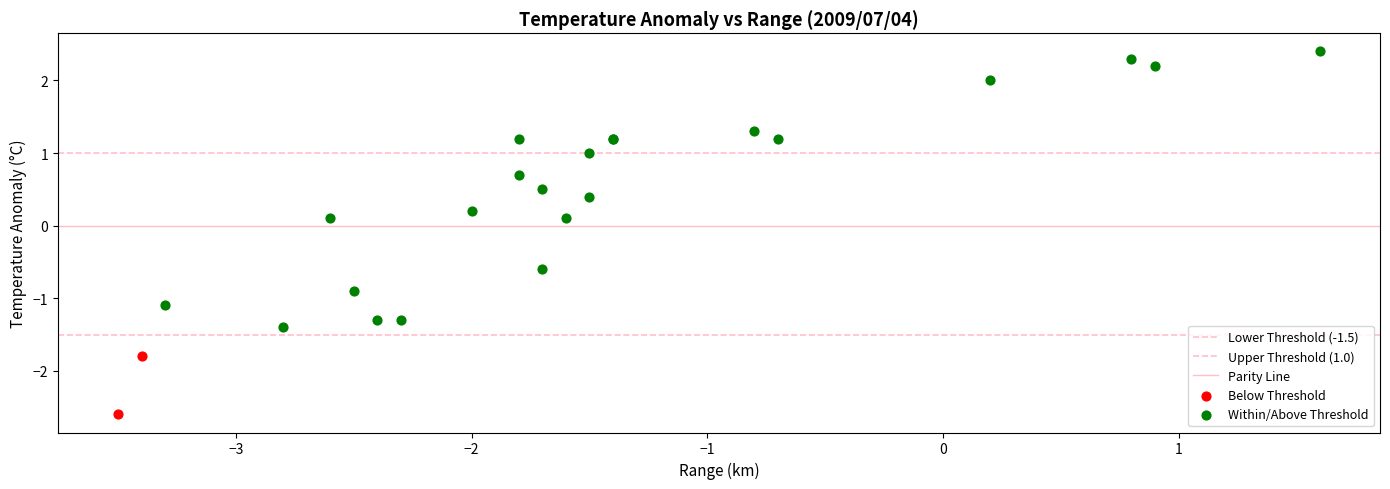

Which series contains the lowest Y value?

Below Threshold